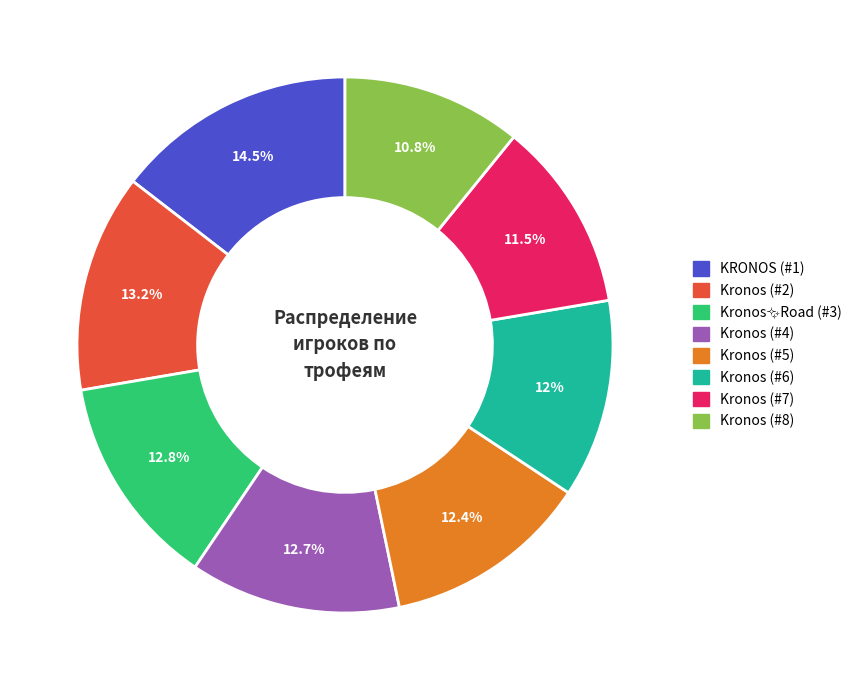

Is there a majority slice in this chart?

No